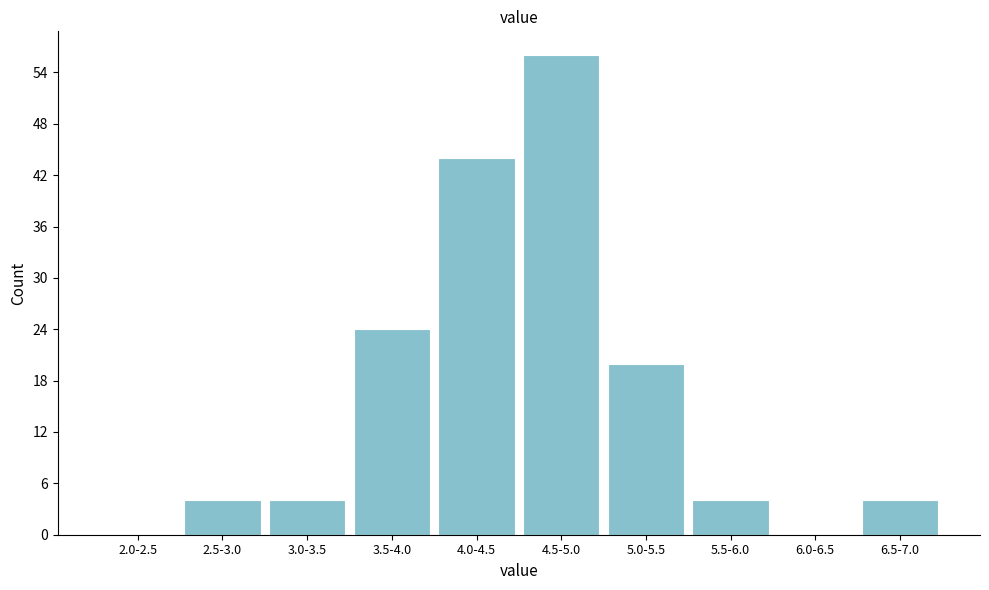

Reading left to right, extract all data points from this chart.

2.0-2.5=0	2.5-3.0=4	3.0-3.5=4	3.5-4.0=24	4.0-4.5=44	4.5-5.0=56	5.0-5.5=20	5.5-6.0=4	6.0-6.5=0	6.5-7.0=4